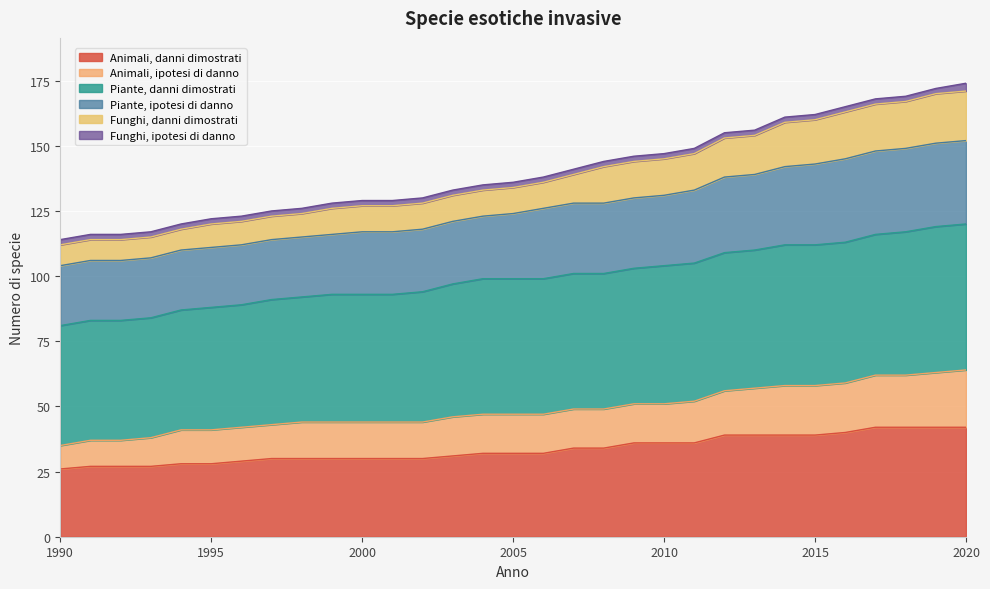

What is the highest value of the Animali, danni dimostrati series?

42